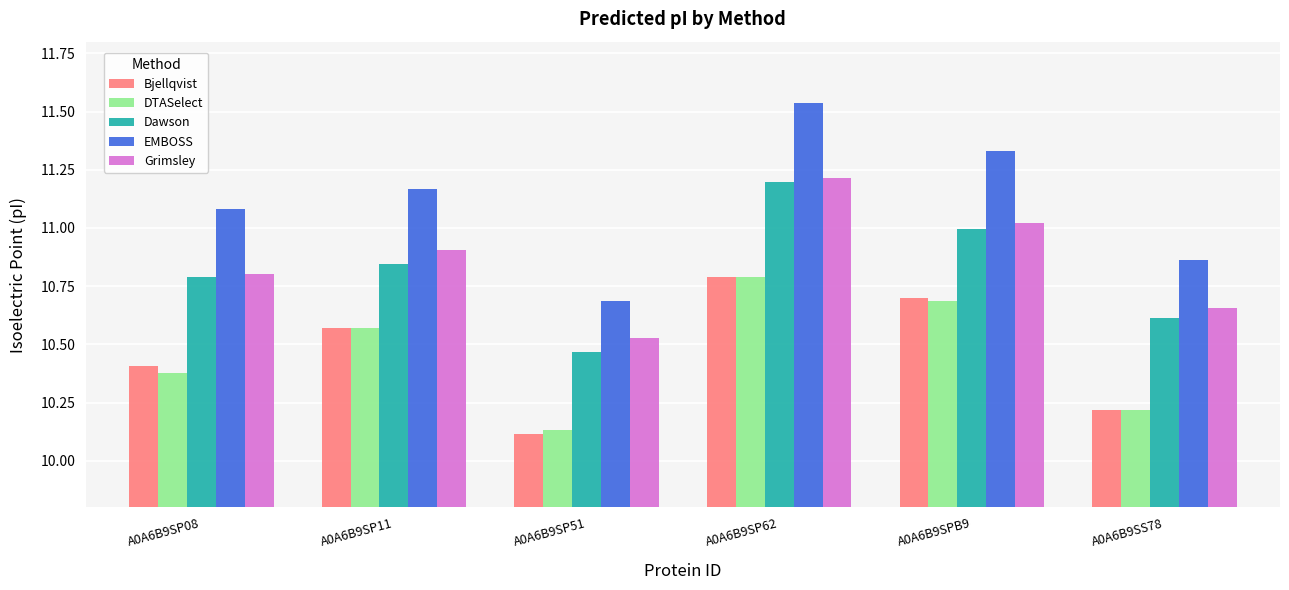

List the labels in order of Dawson value, largest first.

A0A6B9SP62, A0A6B9SPB9, A0A6B9SP11, A0A6B9SP08, A0A6B9SS78, A0A6B9SP51